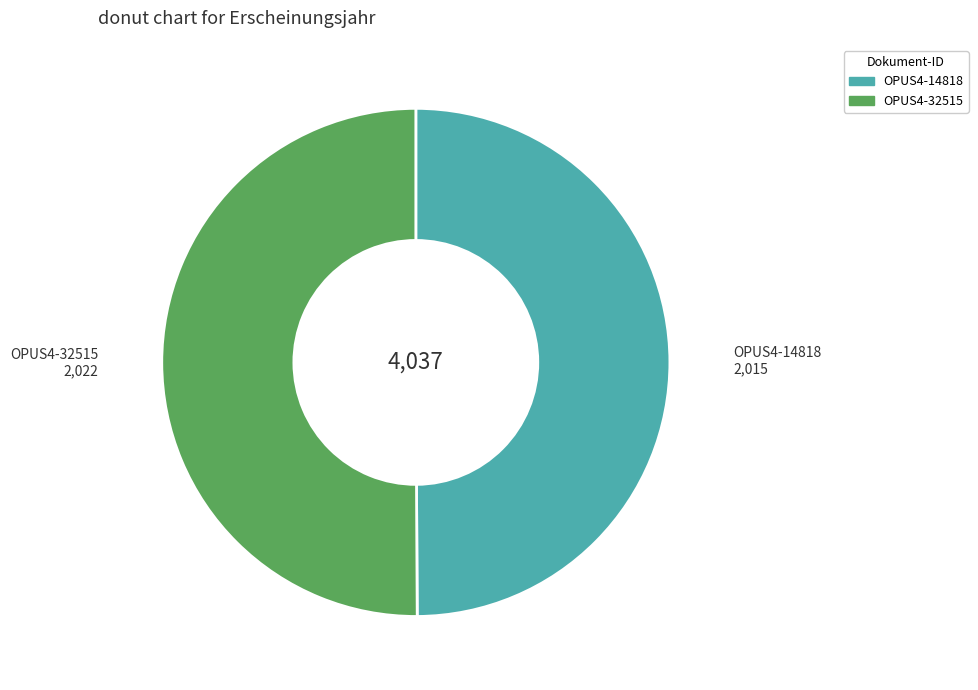

What is the ratio of the value at OPUS4-14818 to the value at OPUS4-32515?

1.0